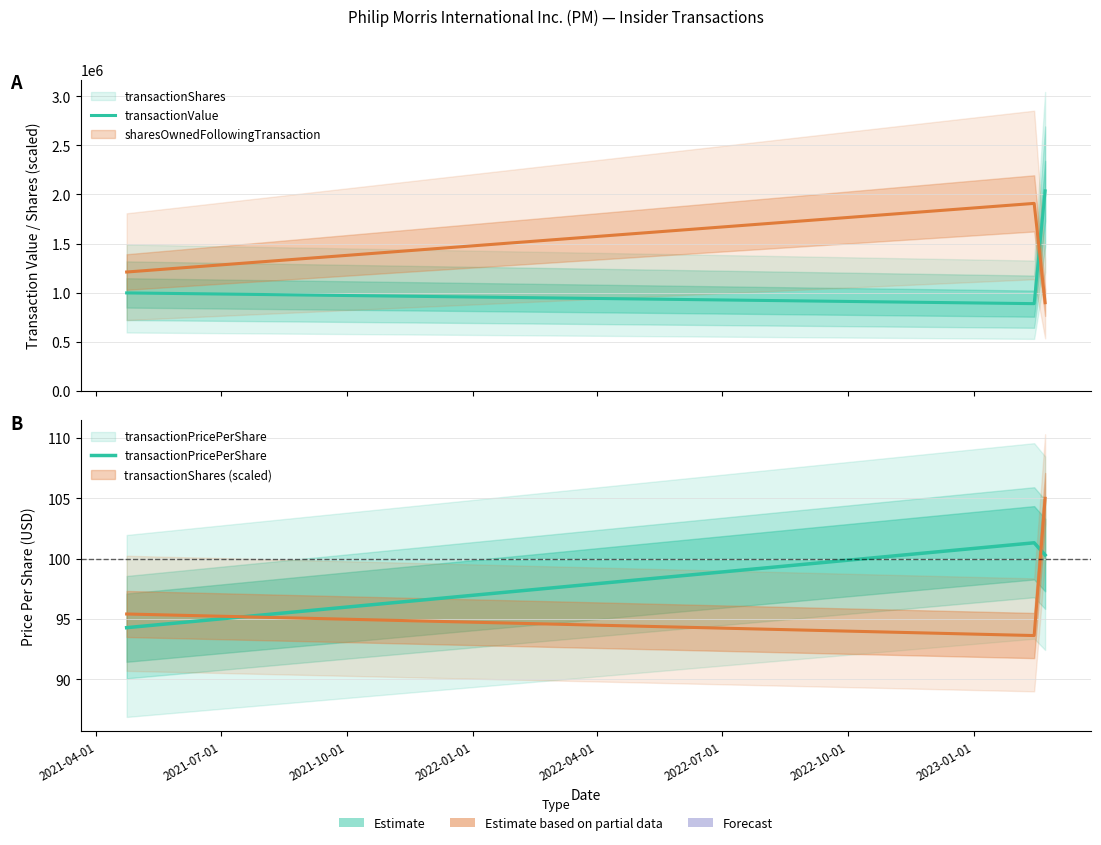

What is the sum of all transactionValue values?

3920483.0